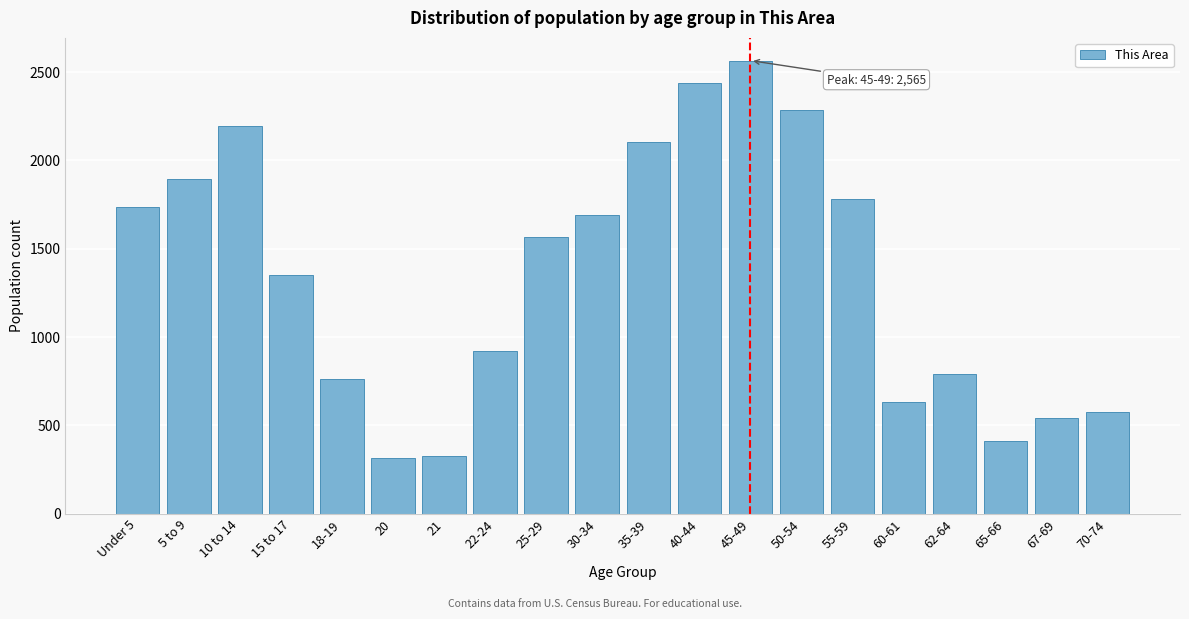

Is it true that the value at 60-61 is 1052?

False